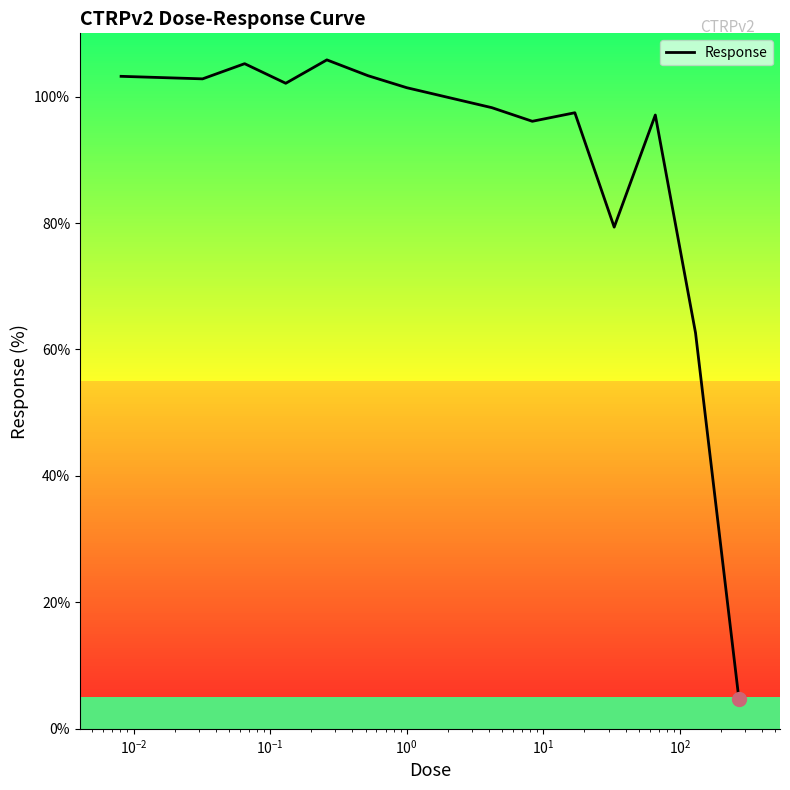

What is the minimum value shown in the chart?

4.8